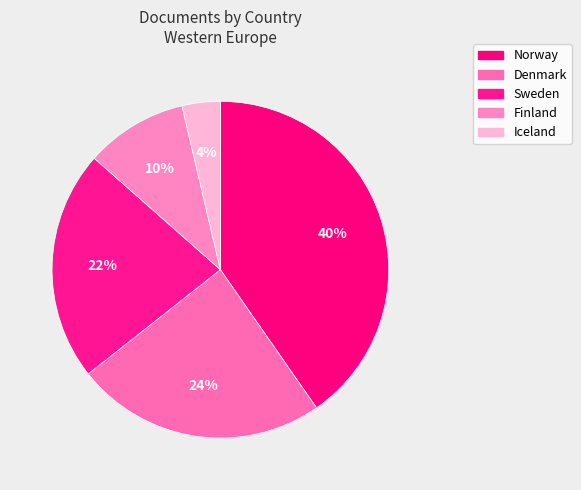

How much of the chart is everything except Finland?

90.2%